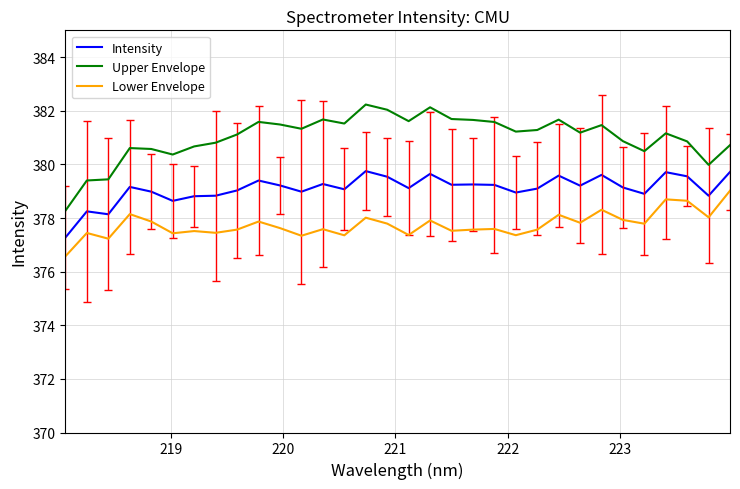

True or false: Upper Envelope and Lower Envelope intersect in this chart.

False